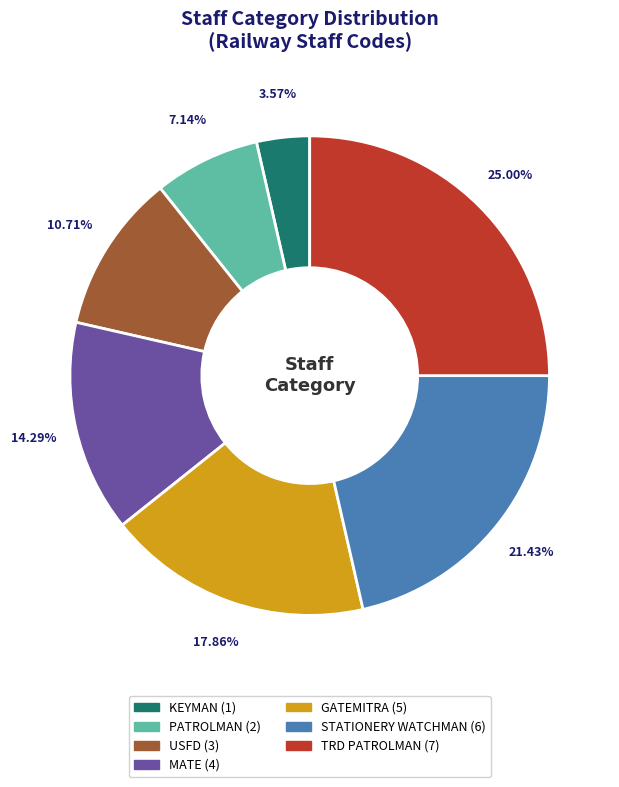

What is the smallest slice in the pie chart?

KEYMAN